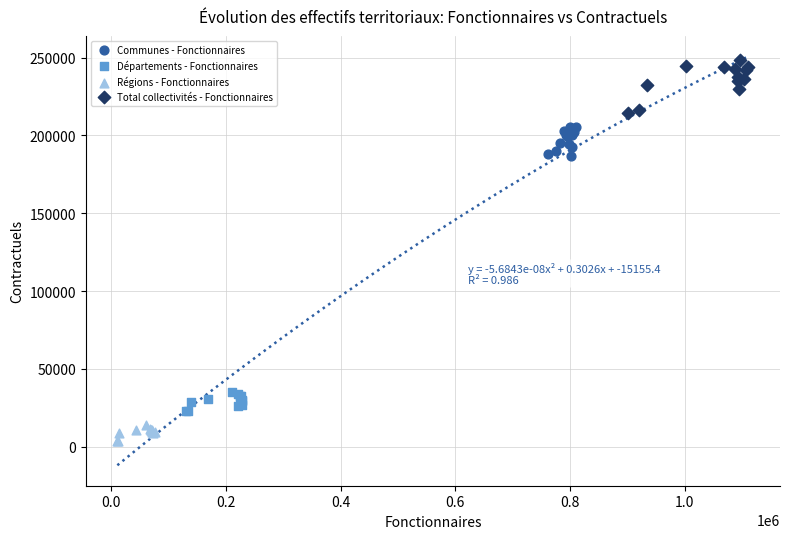

Which series reaches the minimum Y coordinate?

Régions - Fonctionnaires